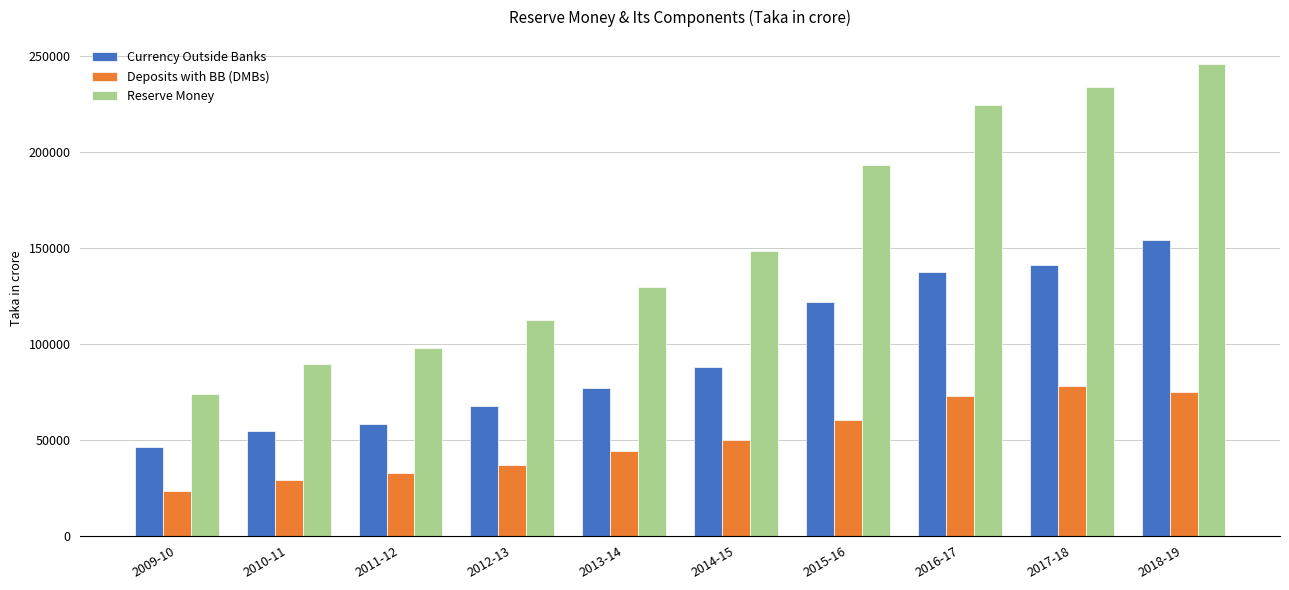

Reading left to right, transcribe all the data shown in this chart.

Currency Outside Banks: 46157.1	54795.1	58417.1	67552.9	76908.4	87940.8	122074.5	137531.8	140917.5	154287.0
Deposits with BB (DMBs): 23468.0	29007.7	32662.3	36803.4	43997.7	49838.9	60299.0	72732.7	78043.4	75012.1
Reserve Money: 74142.8	89734.4	97802.7	112489.4	129875.3	148482.5	193201.3	224659.4	233743.0	246187.7